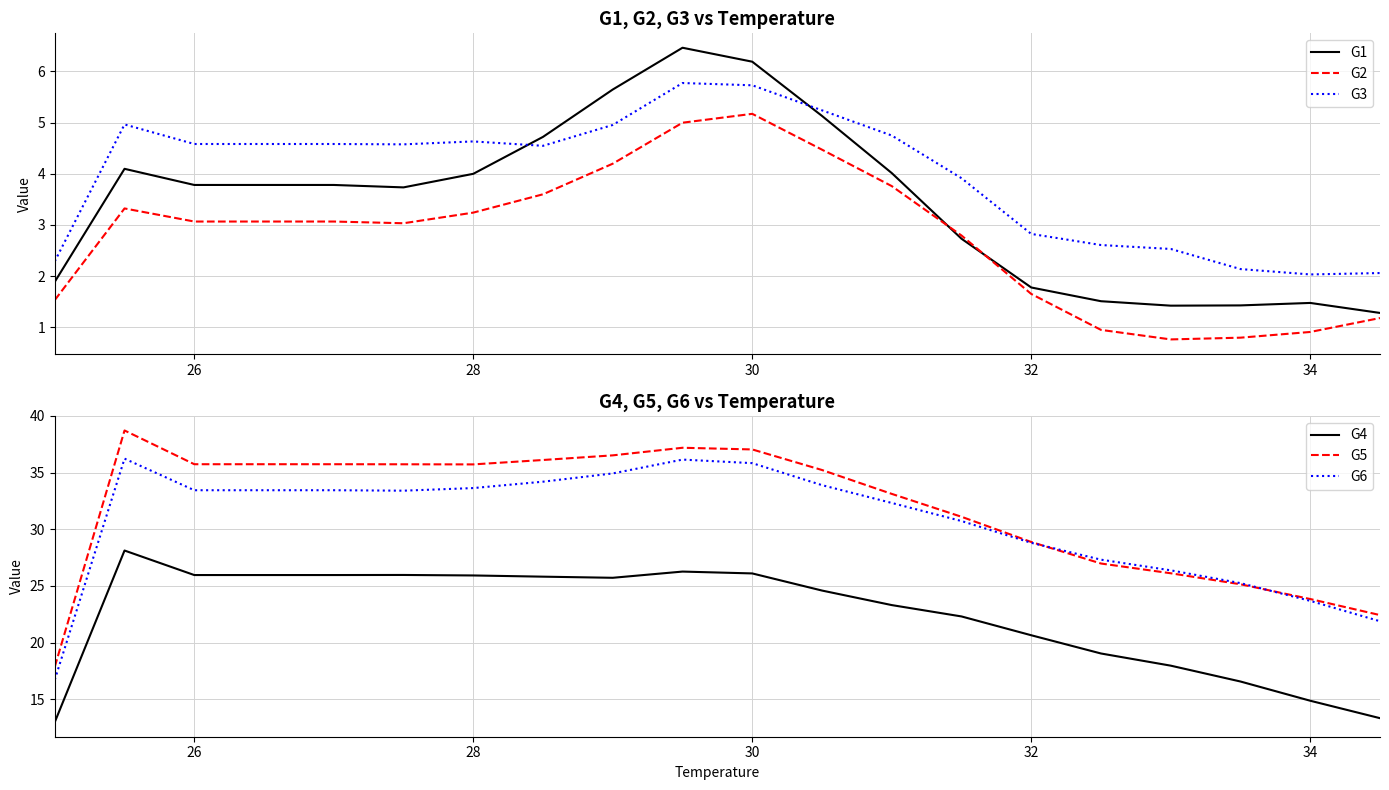

What is the maximum value for G6?

36.2